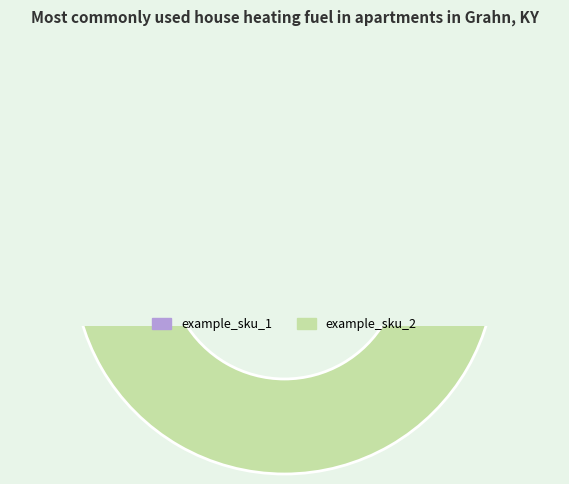

How many slices are in this pie chart?

2